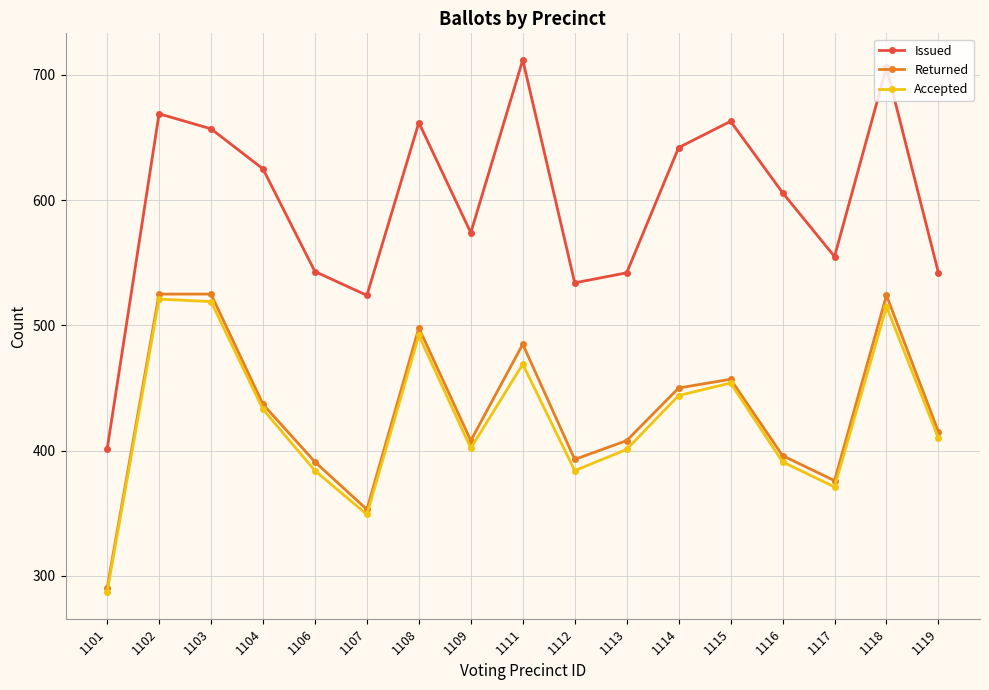

Is the value of Returned at 1107 greater than the value of Issued at 1107?

No